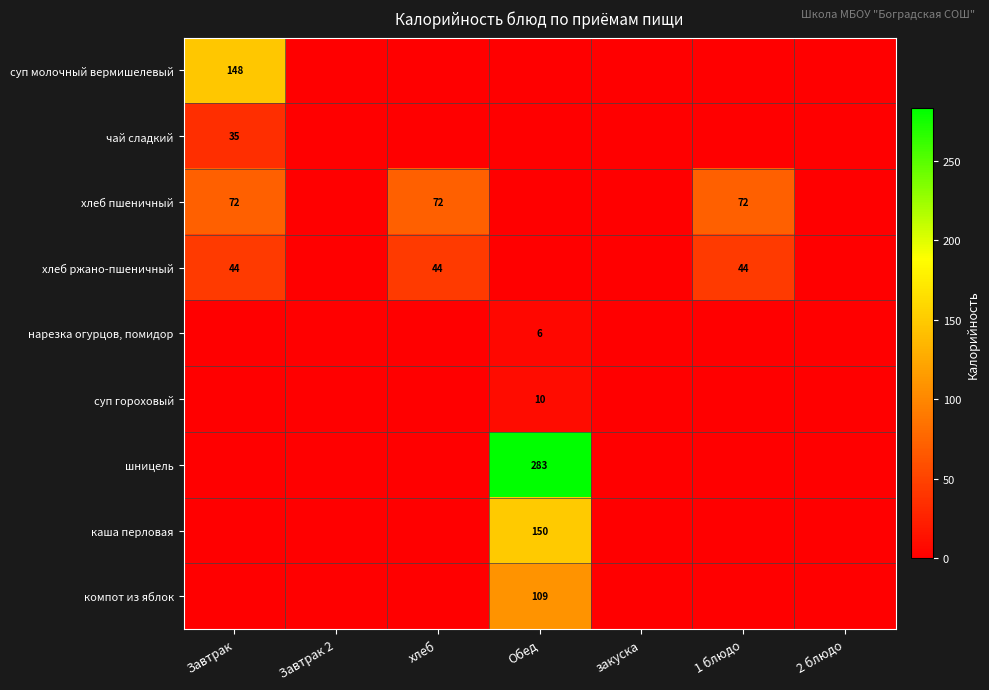

True or false: хлеб ржано-пшеничный has a value of 23 at хлеб.

False